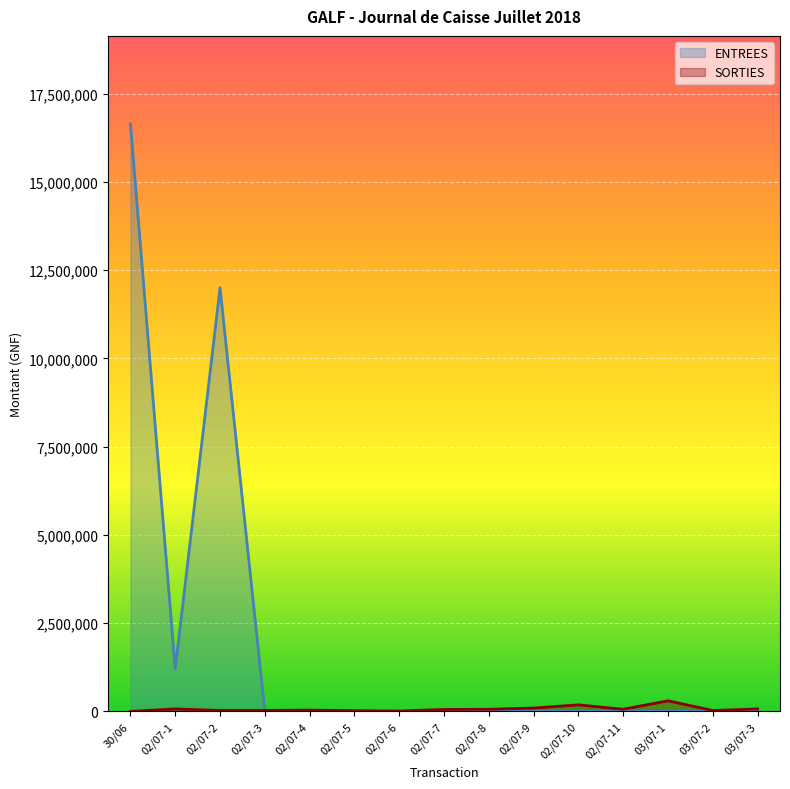

Which category has the highest value in the ENTREES series?

30/06